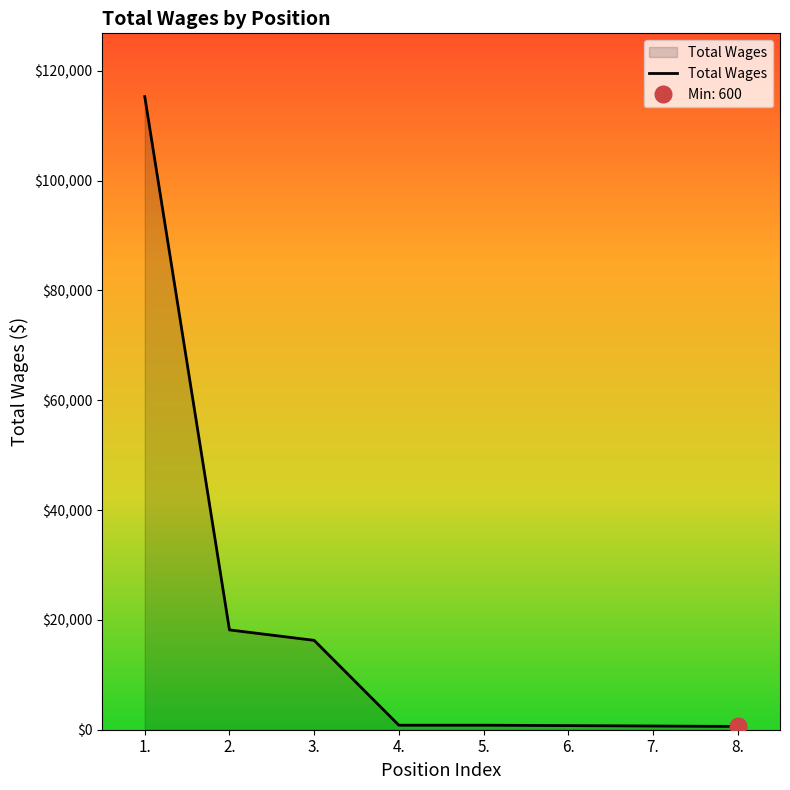

List the labels in order of value, largest first.

1., 2., 3., 4., 5., 6., 7., 8.